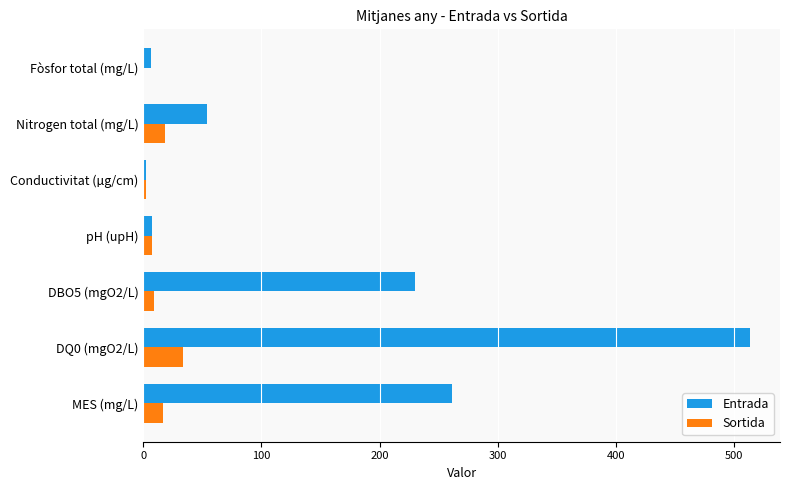

What is the sum of the Entrada values at MES (mg/L) and Nitrogen total (mg/L)?

314.7